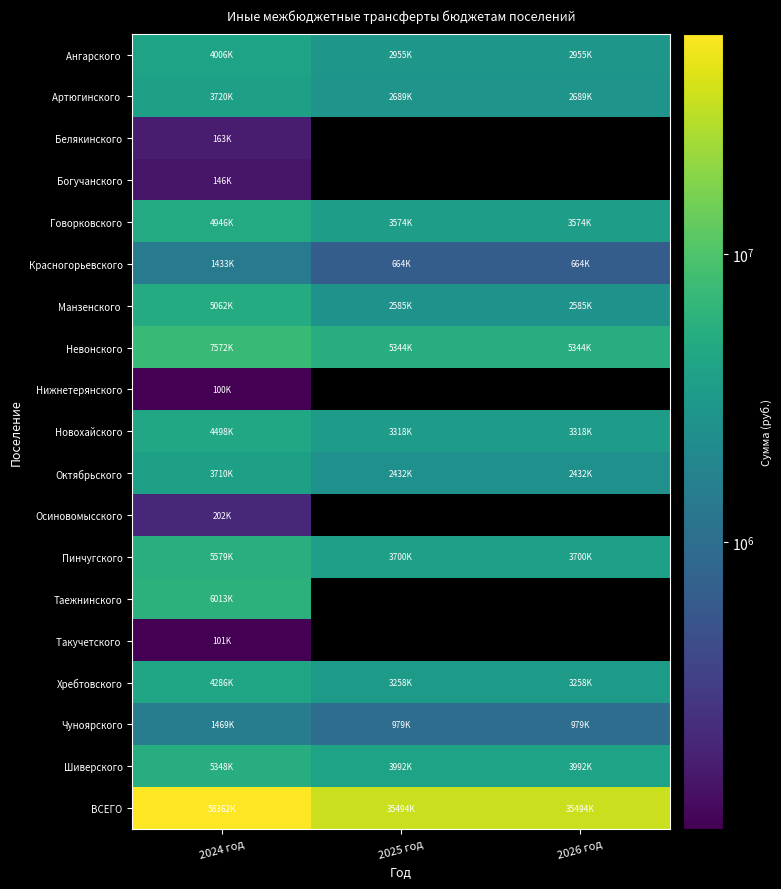

At which label does Чуноярского reach its minimum?

2025 год